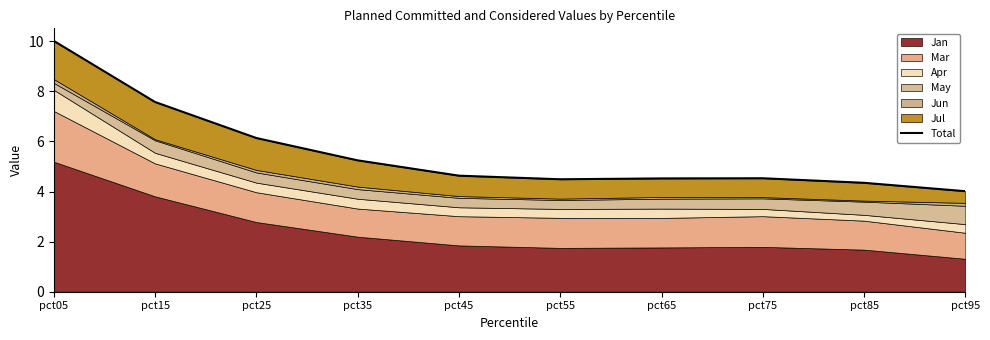

Reading right to left, what are all the values shown in this chart?

pct95=4.0	pct85=4.3	pct75=4.5	pct65=4.5	pct55=4.5	pct45=4.6	pct35=5.2	pct25=6.1	pct15=7.6	pct05=10.0